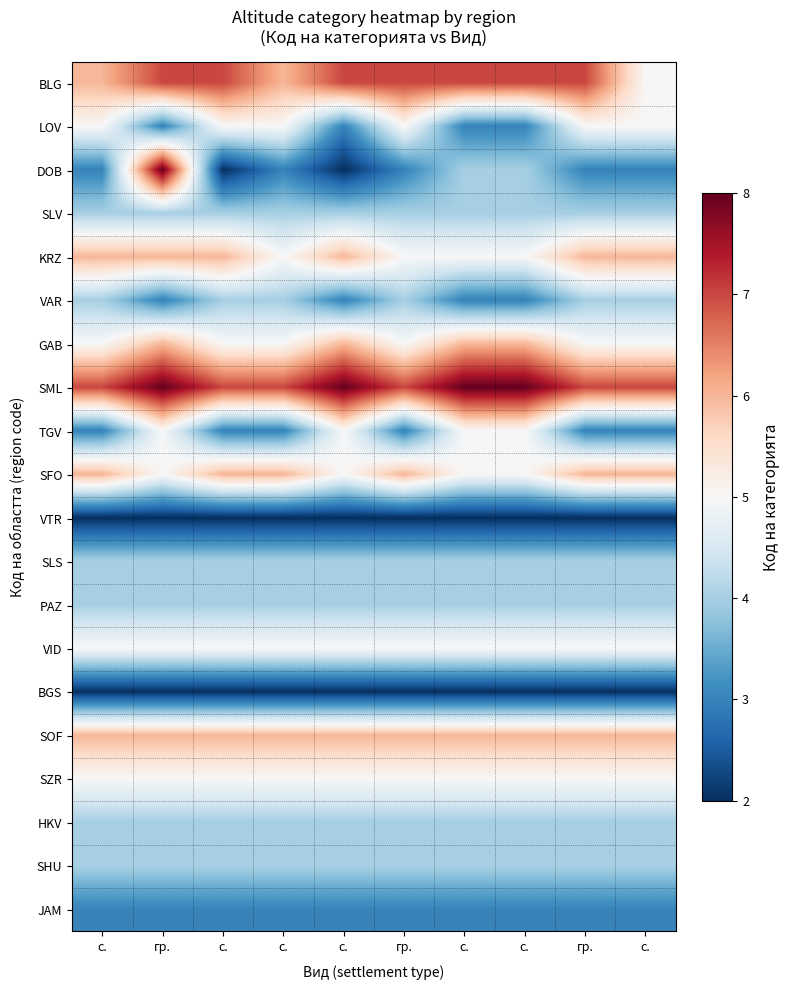

Which series has the largest total across all categories?

SML